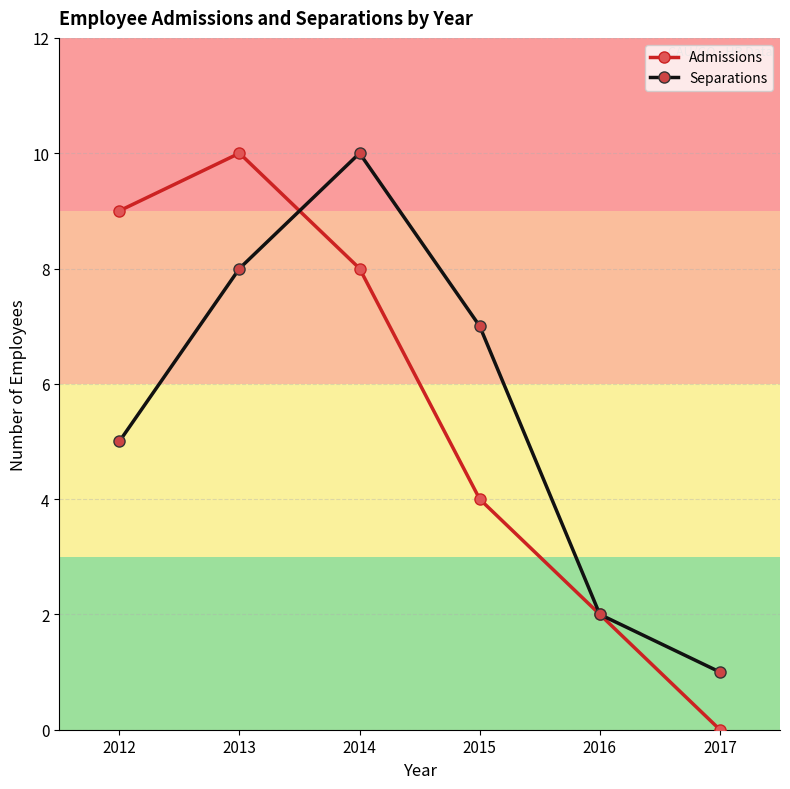

What is the value of the Separations point at the 6th from the left?

1